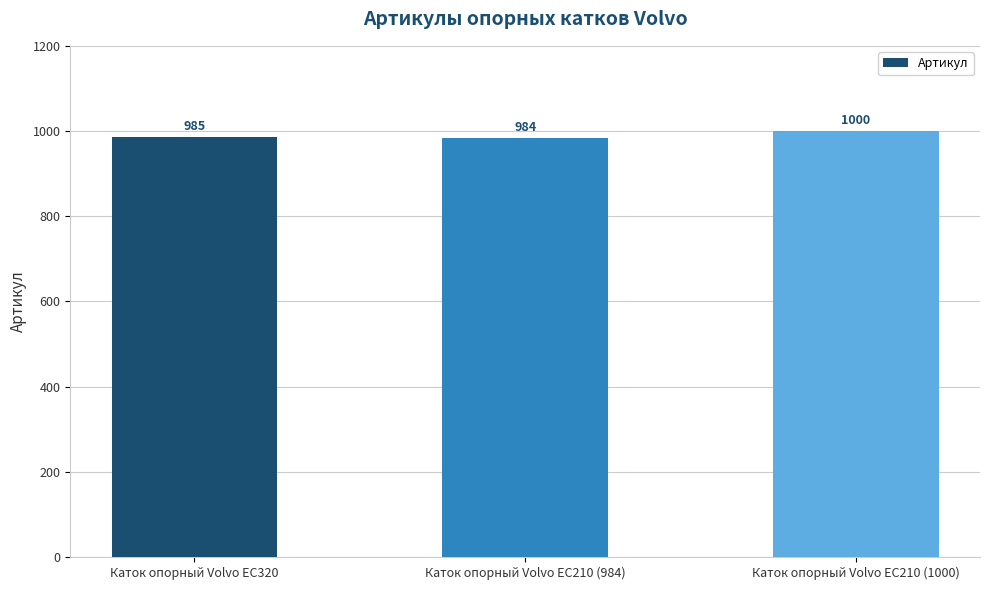

What is the maximum value shown in the chart?

1000